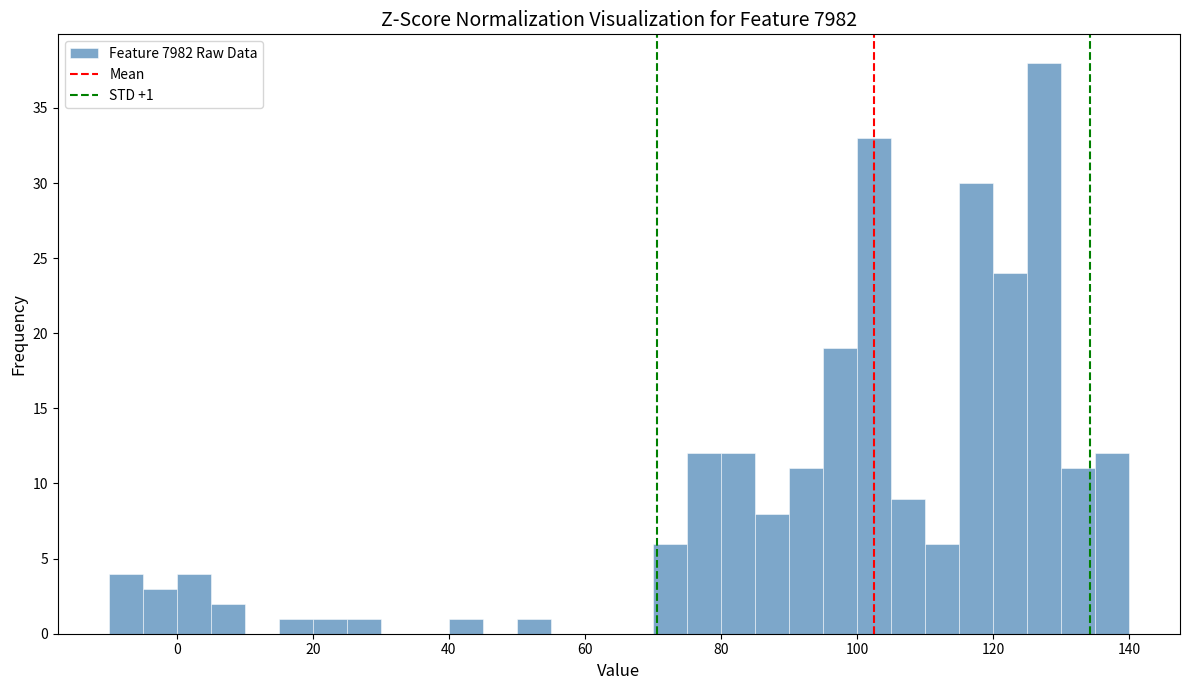

Around what value on the x-axis is the tallest bar? Give the approximate position of its centre, as read against the axis.

128